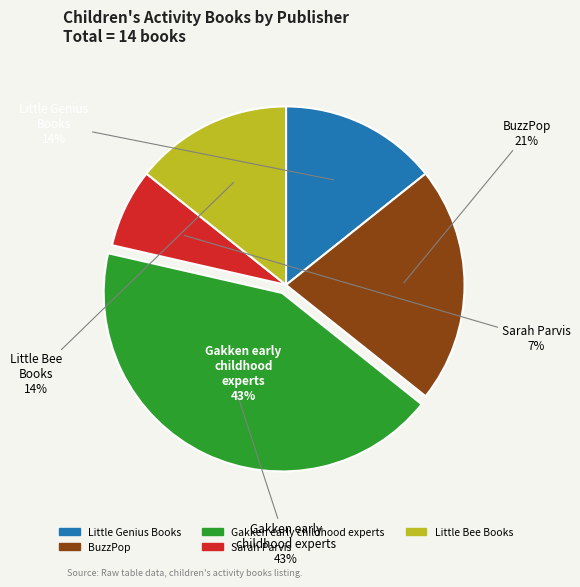

How many segments does this pie chart have?

5